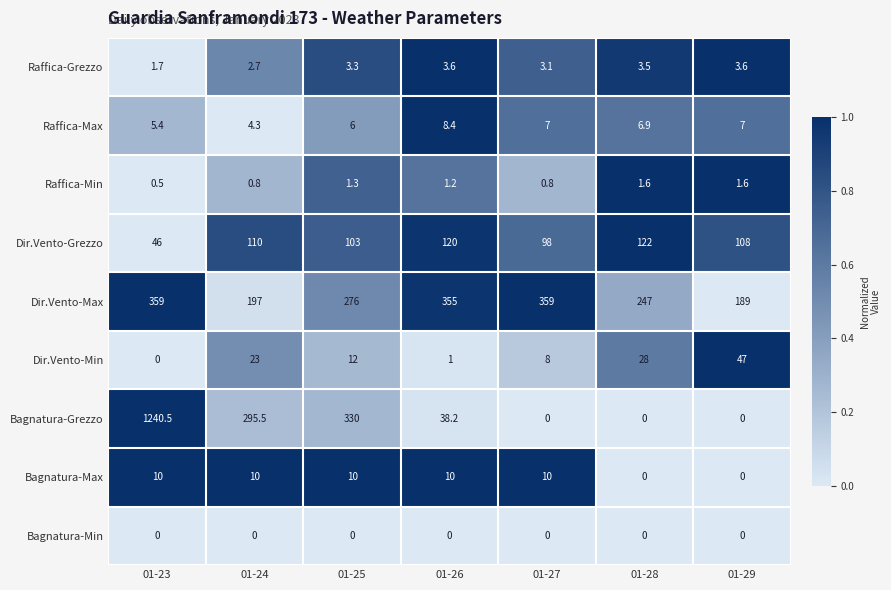

Which series has the largest range (max minus min)?

Bagnatura-Grezzo